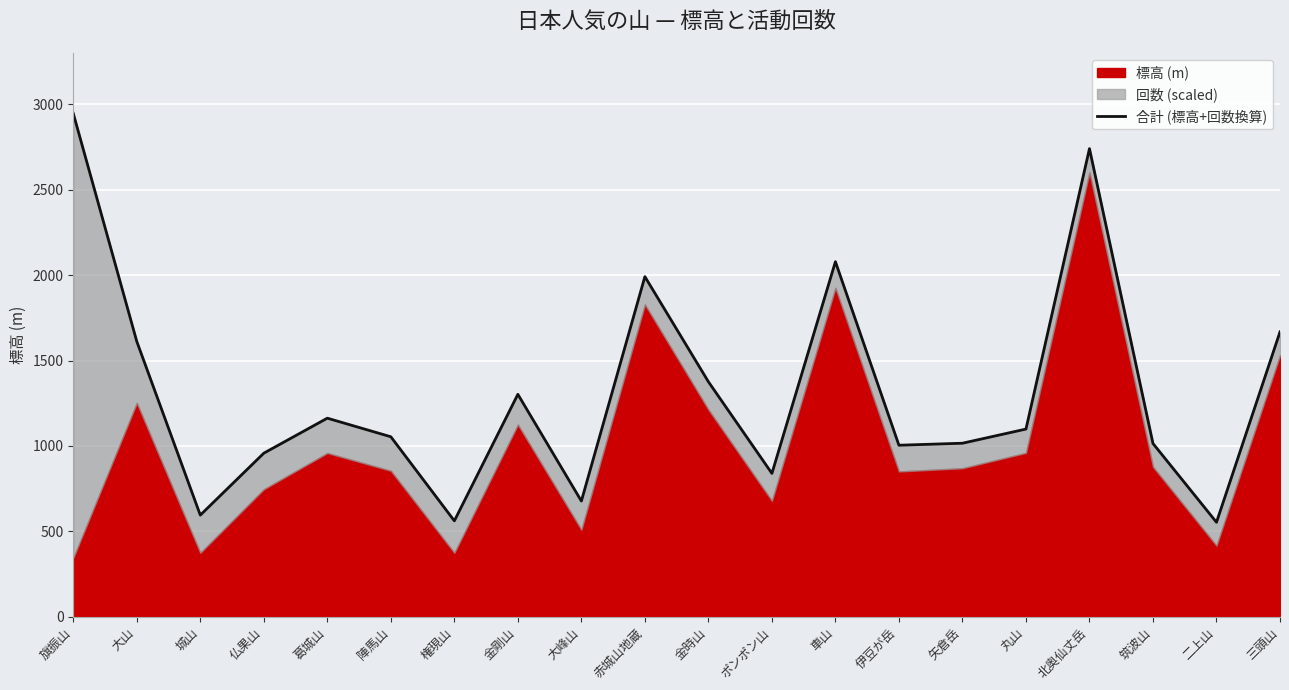

What is the sum of all values?

26250.7